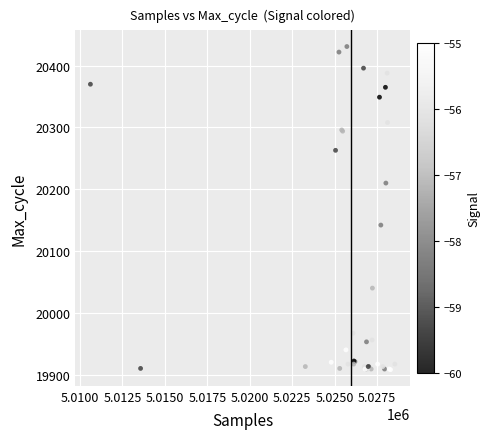

What Y value in the scatter plot is closest to 20169?

20142